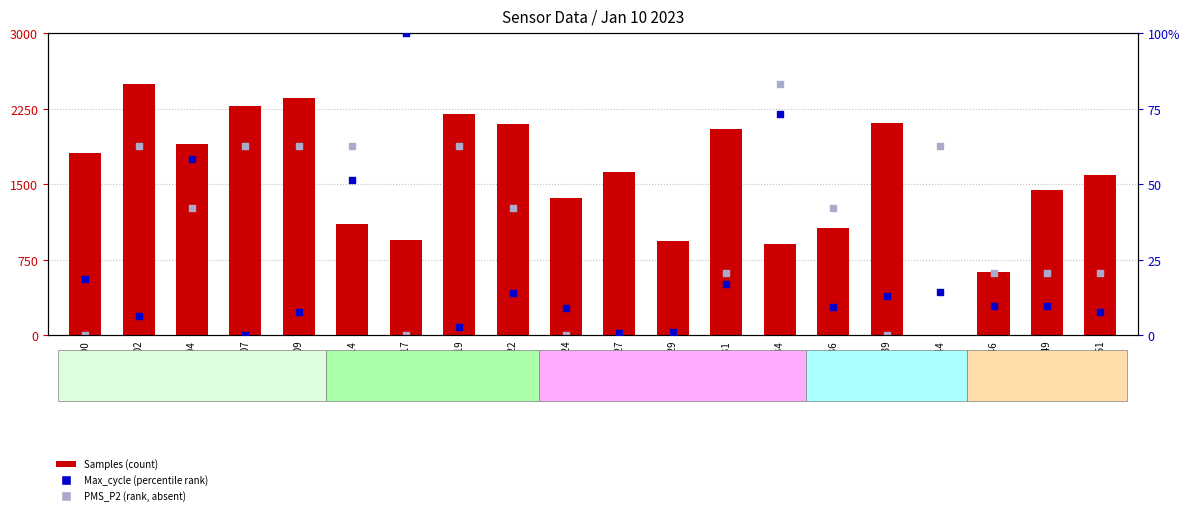

At which category is the sum across all series the highest?

00:02